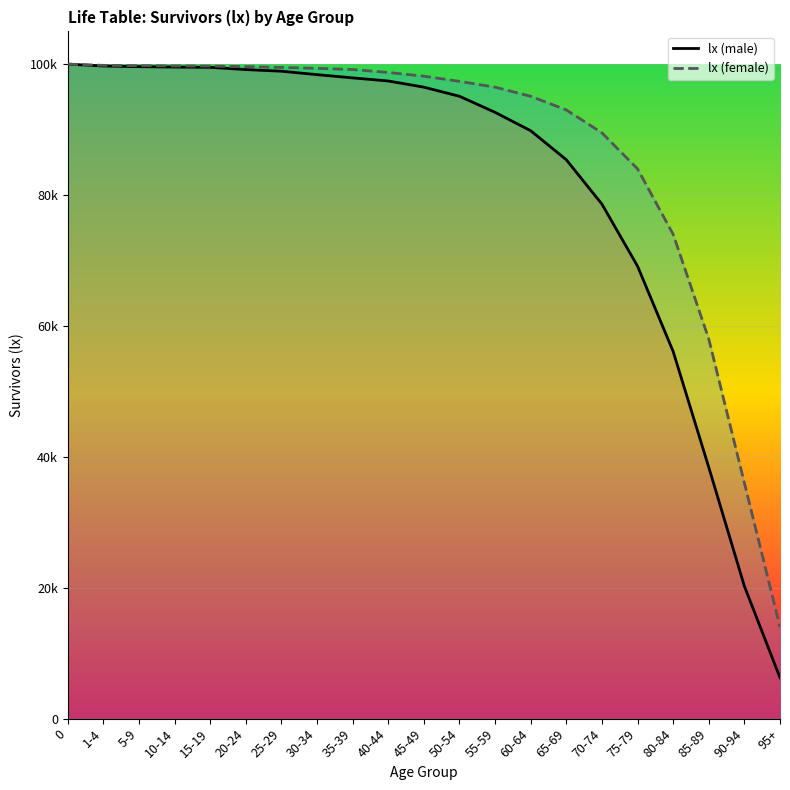

What is the approximate value of lx (female) at 25-29, to the nearest 10?

99490